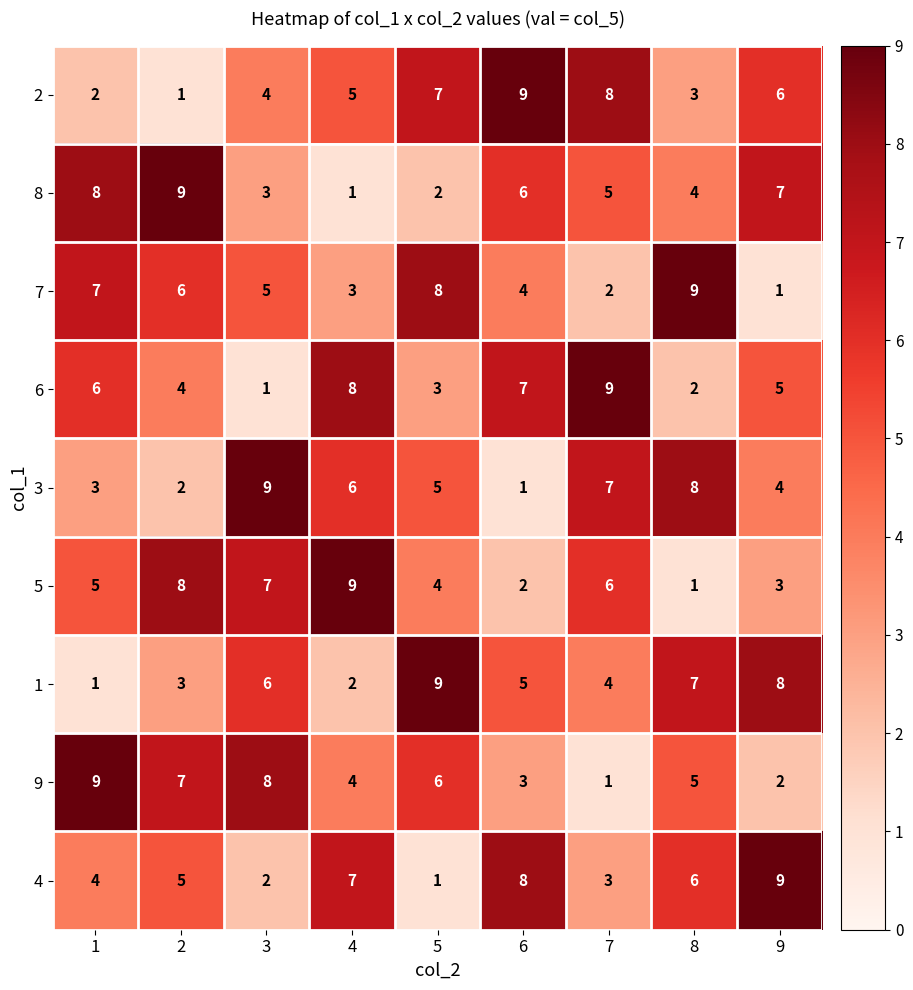

What is the maximum value shown in the chart?

9